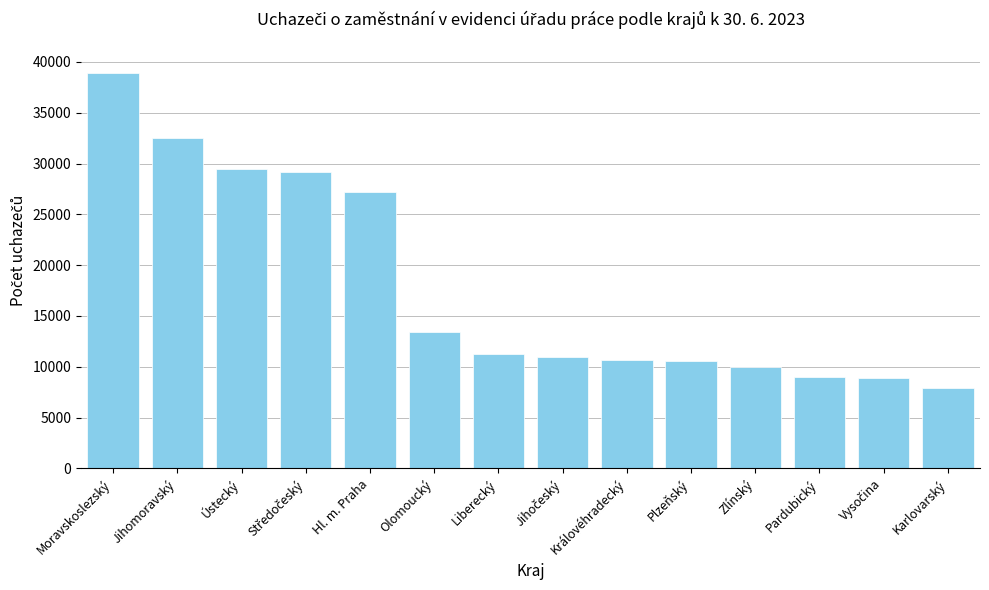

At which category does the chart reach its peak across all series?

Moravskoslezský